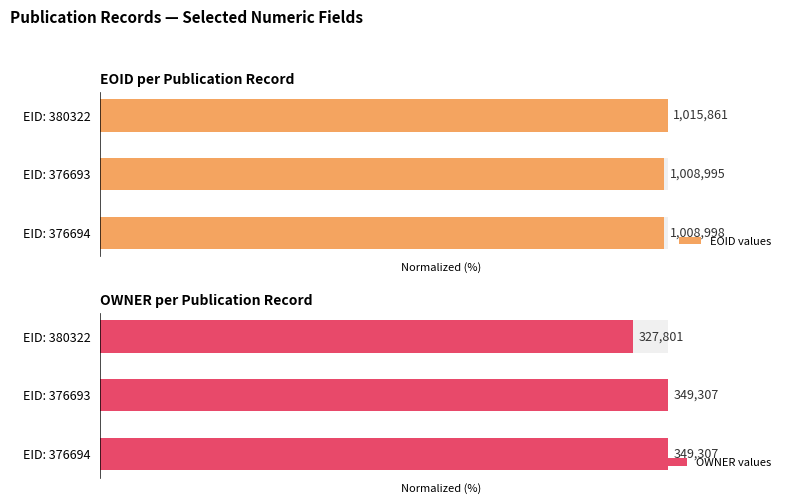

What are all the series names shown in the legend?

EOID values, OWNER values